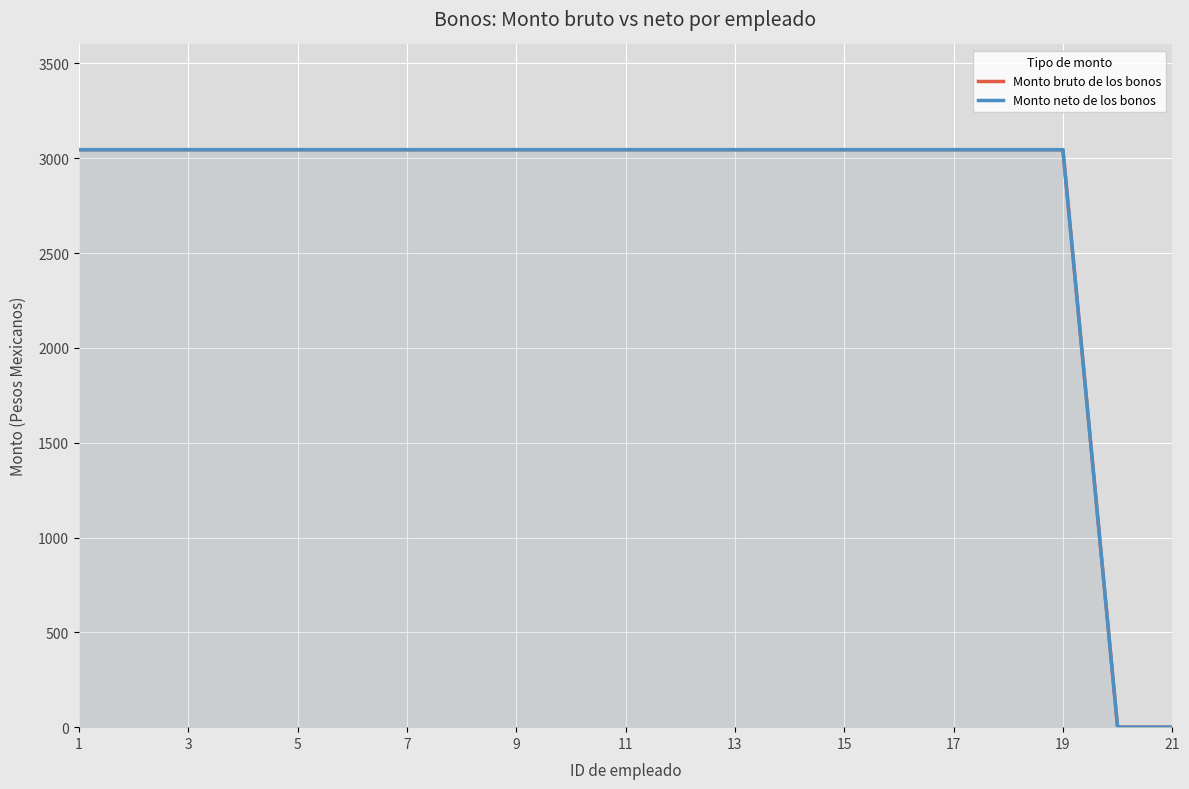

True or false: Monto neto de los bonos and Monto bruto de los bonos cross at least once.

False